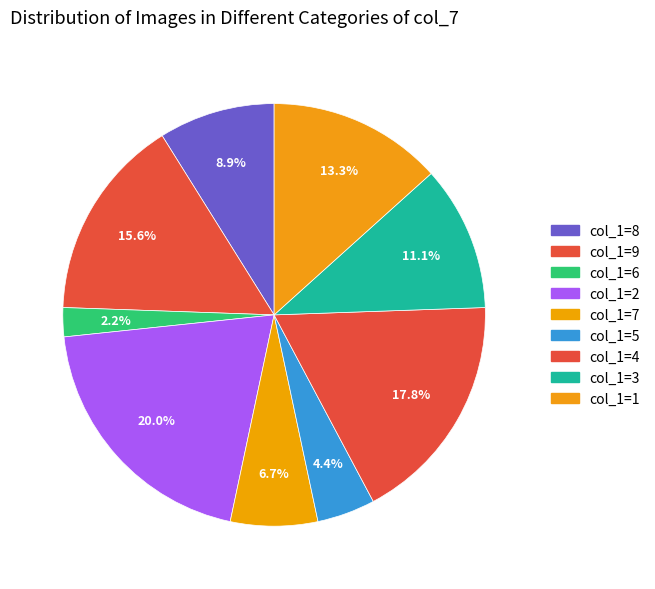

Does any single category account for the majority?

No